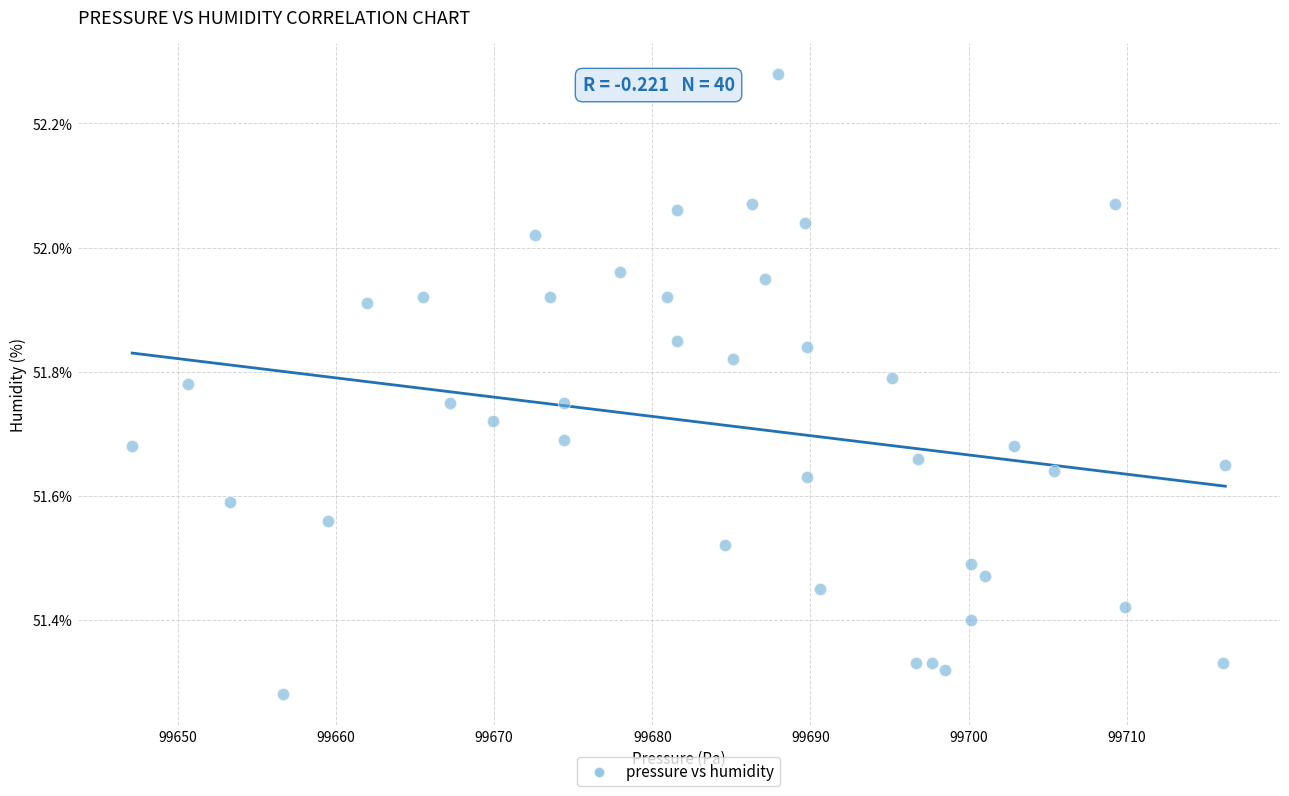

What is the range of X values (max minus min)?

69.1